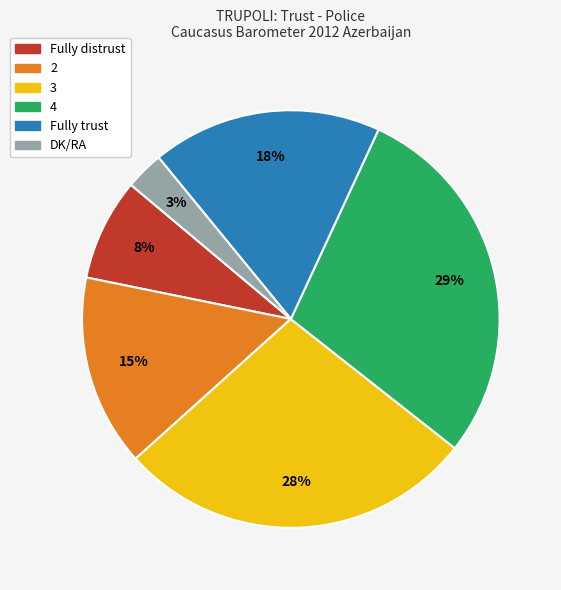

Count the number of slices in the pie.

6